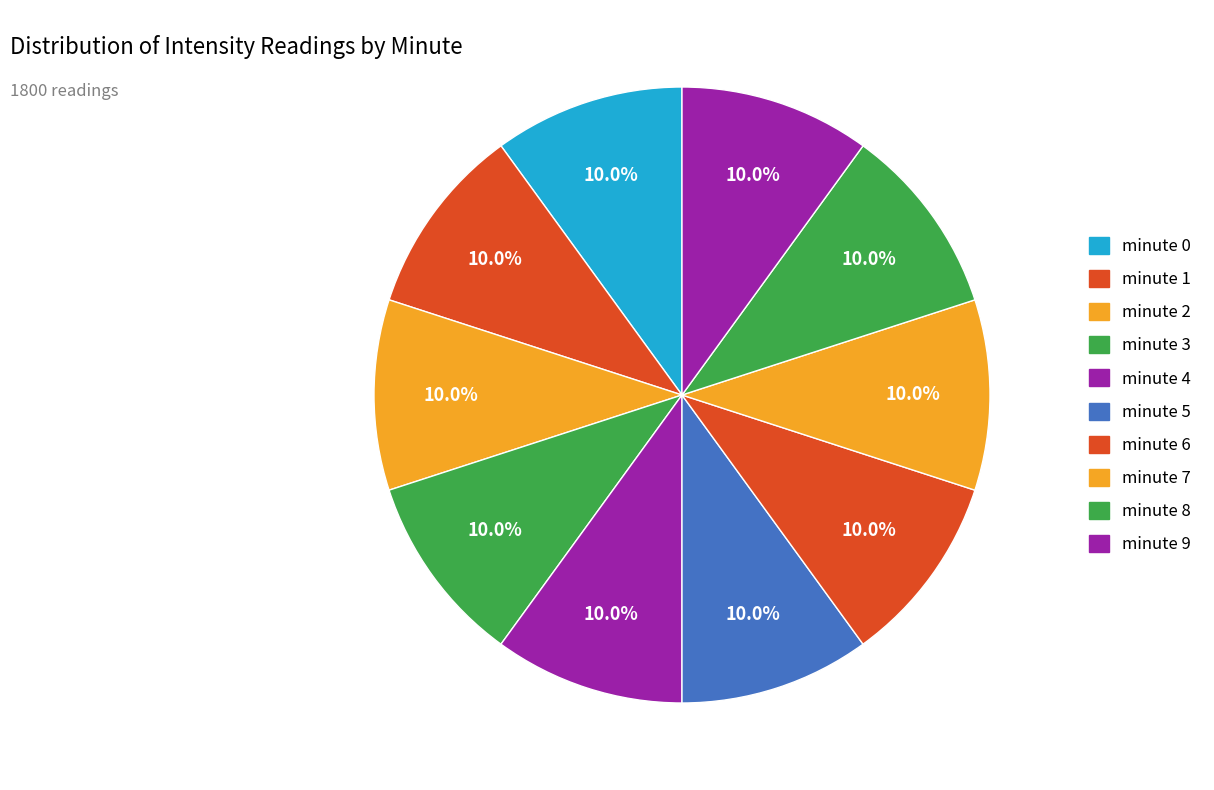

How many slices are in this pie chart?

10